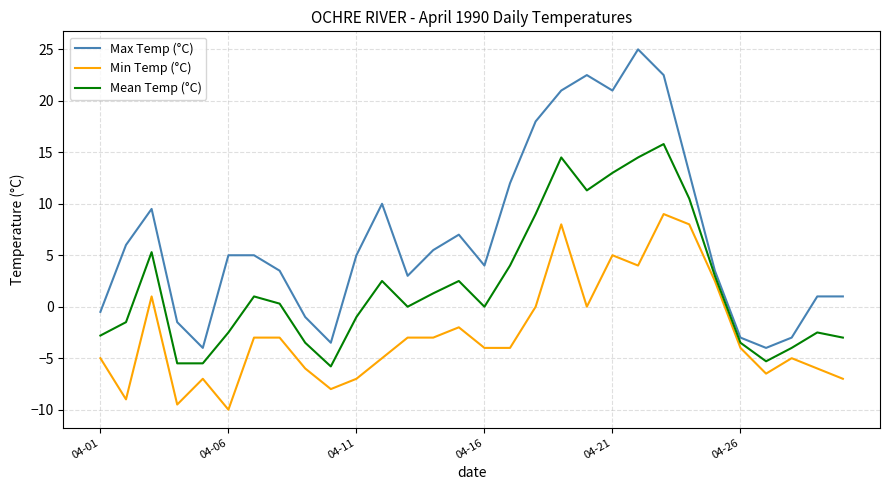

Rank the series by their average value, from highest to lowest.

Max Temp (°C), Mean Temp (°C), Min Temp (°C)